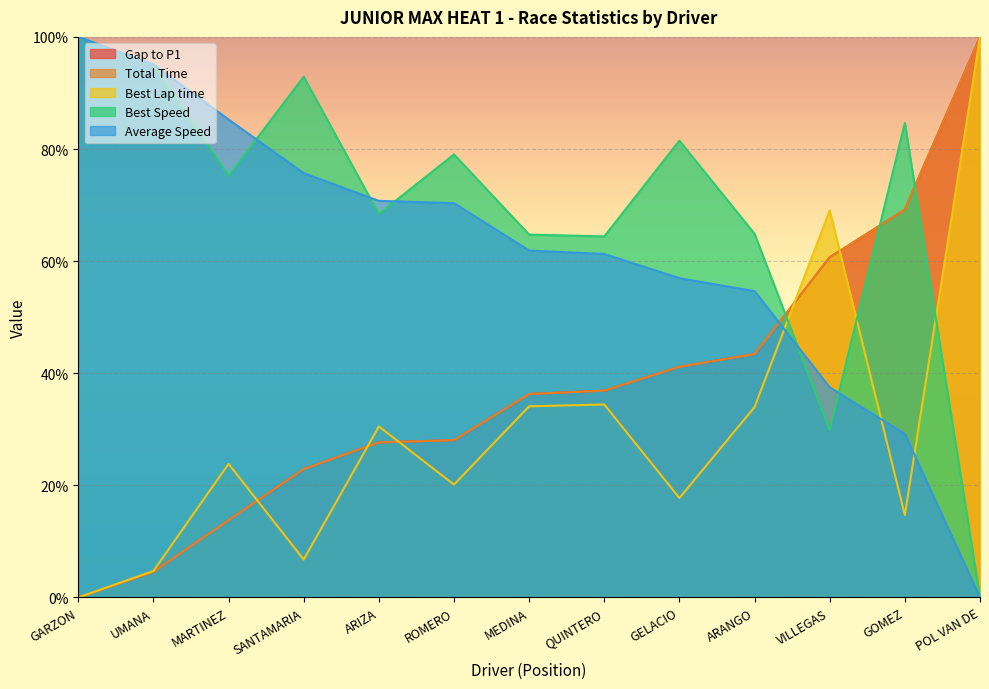

What is the total value across all series at VILLEGAS?

257.7